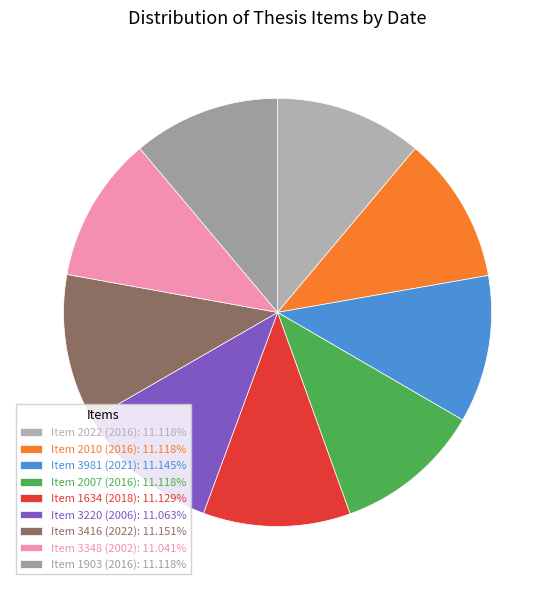

Is there a majority slice in this chart?

No